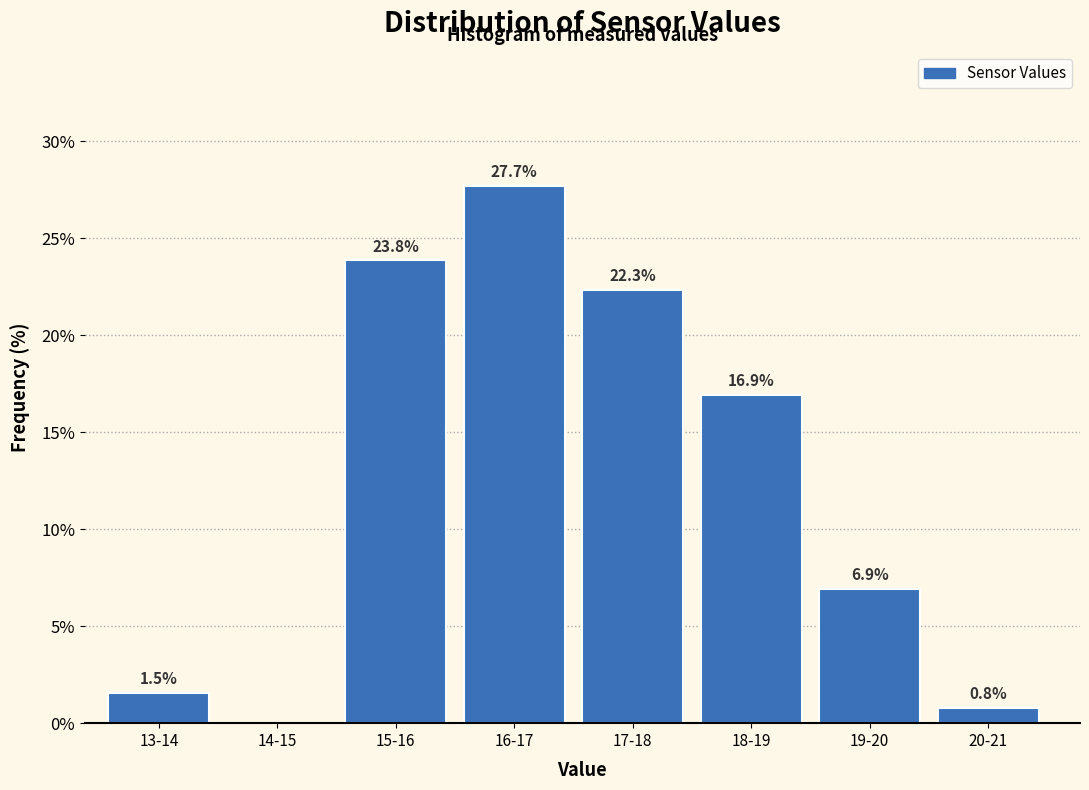

Reading right to left, transcribe all the data shown in this chart.

20-21=0.8	19-20=6.9	18-19=16.9	17-18=22.3	16-17=27.7	15-16=23.8	14-15=0.0	13-14=1.5